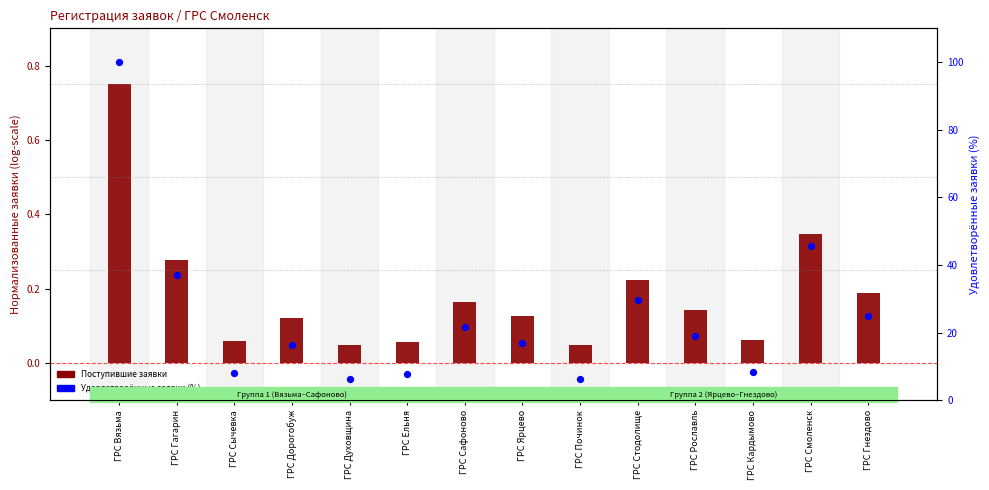

Which series reaches the maximum Y coordinate?

Количество удовлетворенных заявок